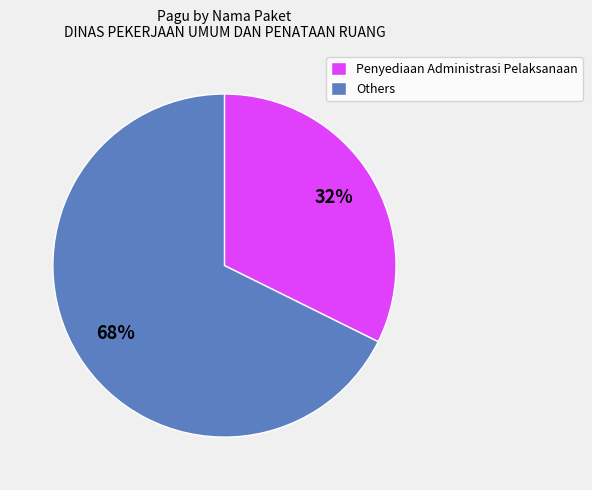

What is the largest slice in the pie chart?

Others